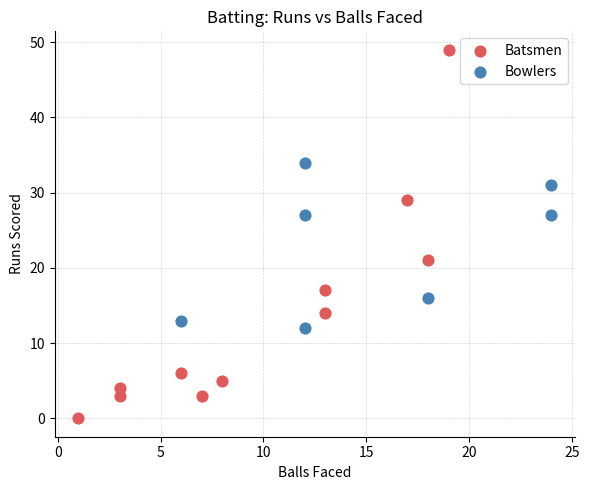

Which series contains the lowest Y value?

Batsmen